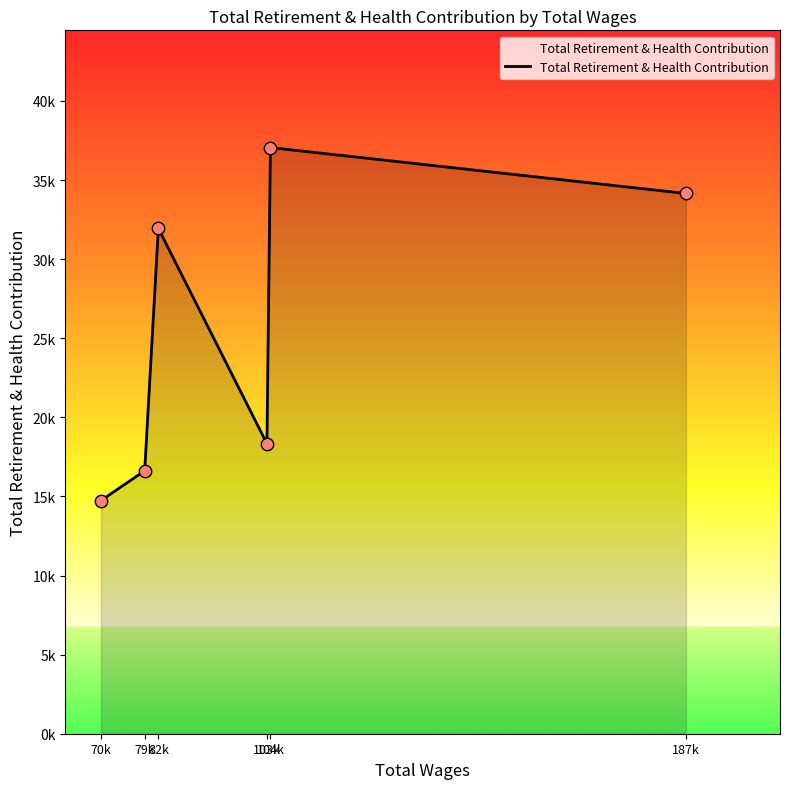

Between 82k and 104k, which is larger?

104k